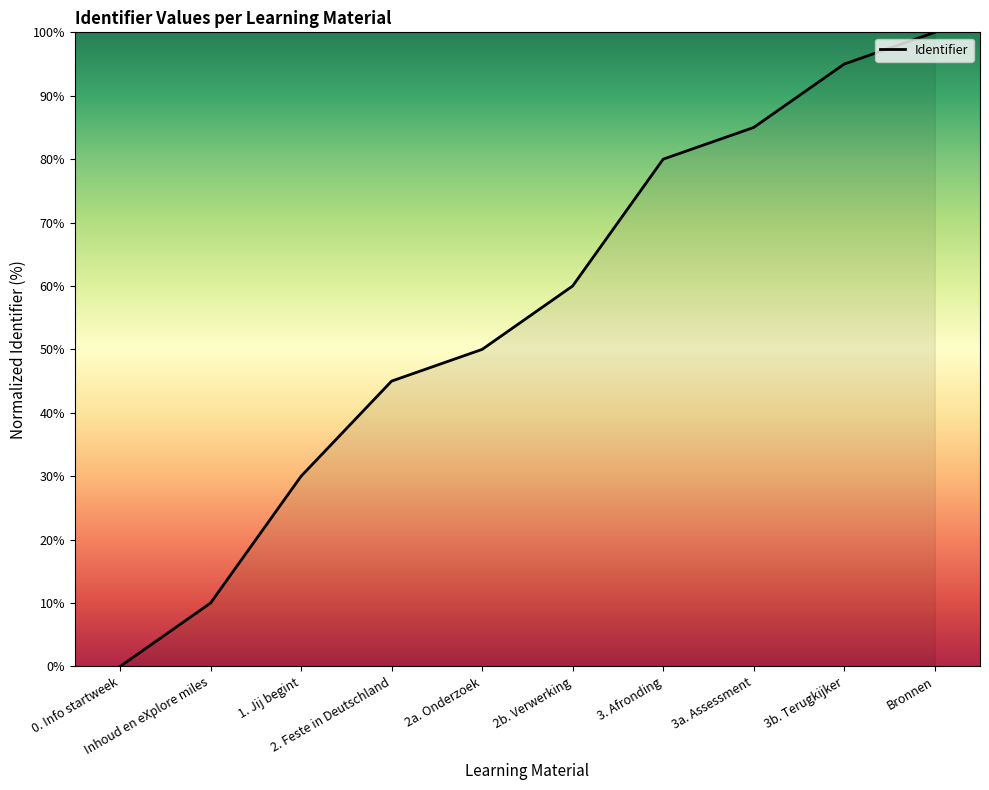

What value does the data have at 2b. Verwerking?

60